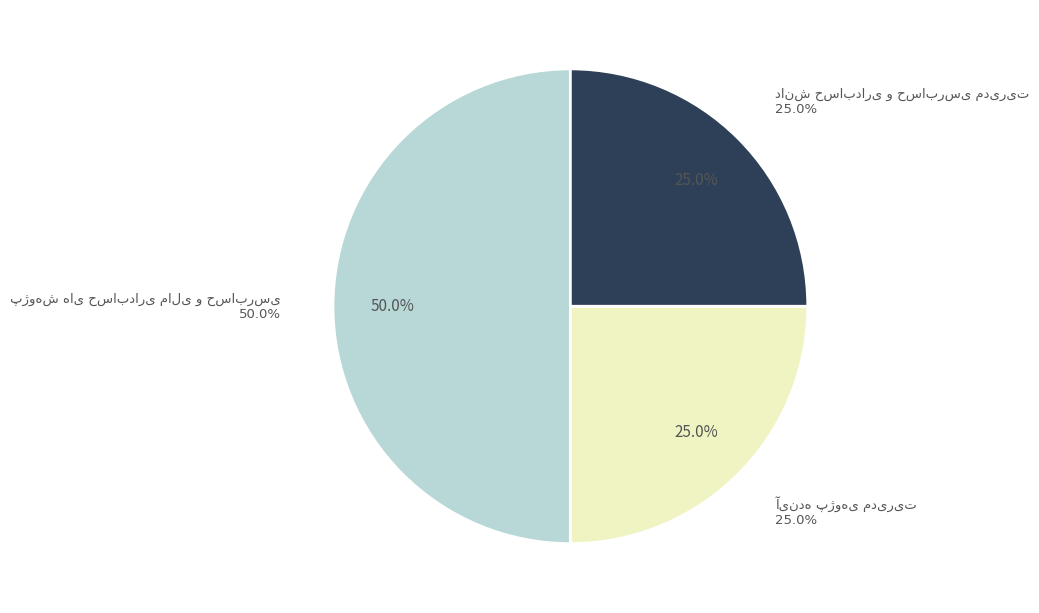

To the nearest percent, what percentage of the pie is پژوهش های حسابداری مالی و حسابرسی?

50%